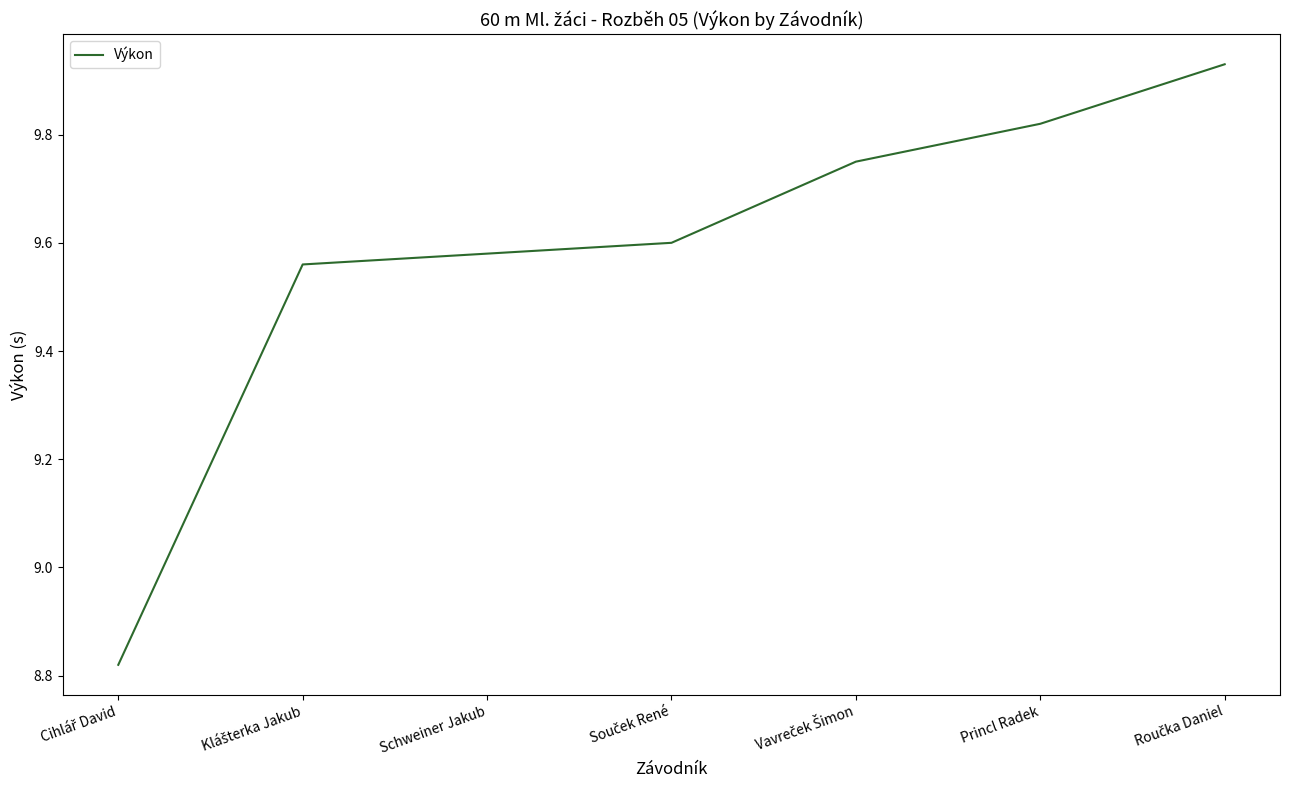

What is the sum of all values?

67.1